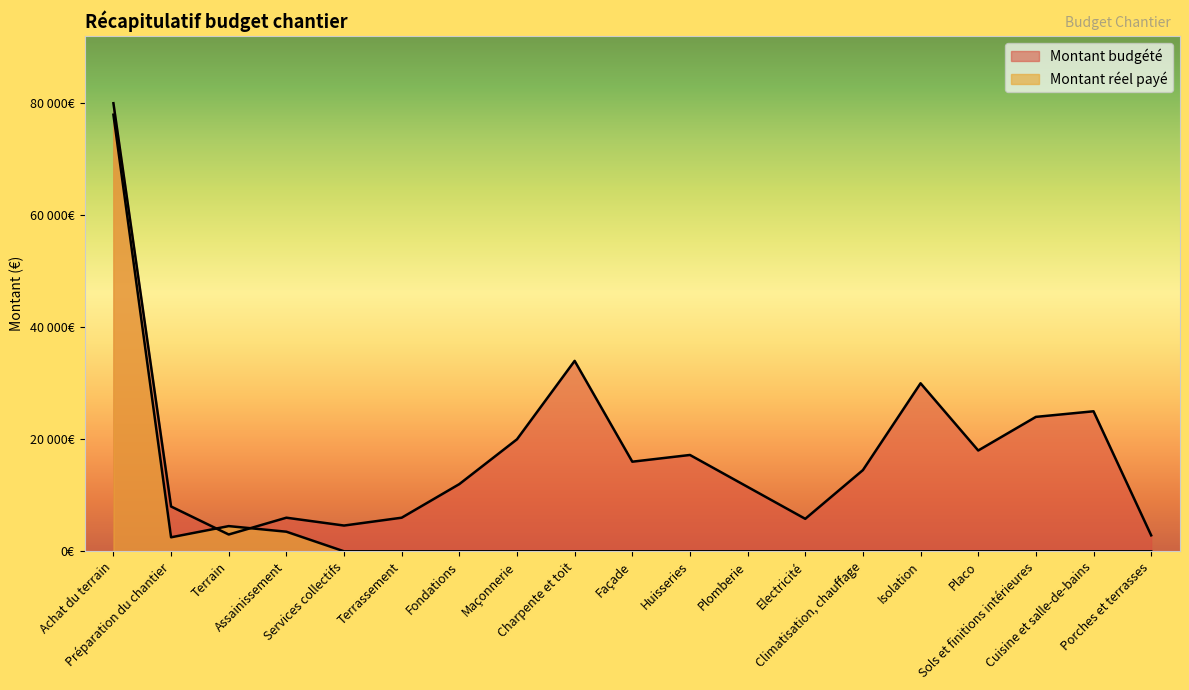

Reading left to right, extract all data points from this chart.

Montant budgété: Achat du terrain=80000	Préparation du chantier=8000	Terrain=3000	Assainissement=6000	Services collectifs=4600	Terrassement=6000	Fondations=12000	Maçonnerie=20000	Charpente et toit=34000	Façade=16000	Huisseries=17200	Plomberie=11500	Electricité=5800	Climatisation, chauffage=14500	Isolation=30000	Placo=18000	Sols et finitions intérieures=24000	Cuisine et salle-de-bains=25000	Porches et terrasses=2850
Montant réel payé: Achat du terrain=77954	Préparation du chantier=2500	Terrain=4500	Assainissement=3500	Services collectifs=0	Terrassement=0	Fondations=0	Maçonnerie=0	Charpente et toit=0	Façade=0	Huisseries=0	Plomberie=0	Electricité=0	Climatisation, chauffage=0	Isolation=0	Placo=0	Sols et finitions intérieures=0	Cuisine et salle-de-bains=0	Porches et terrasses=0